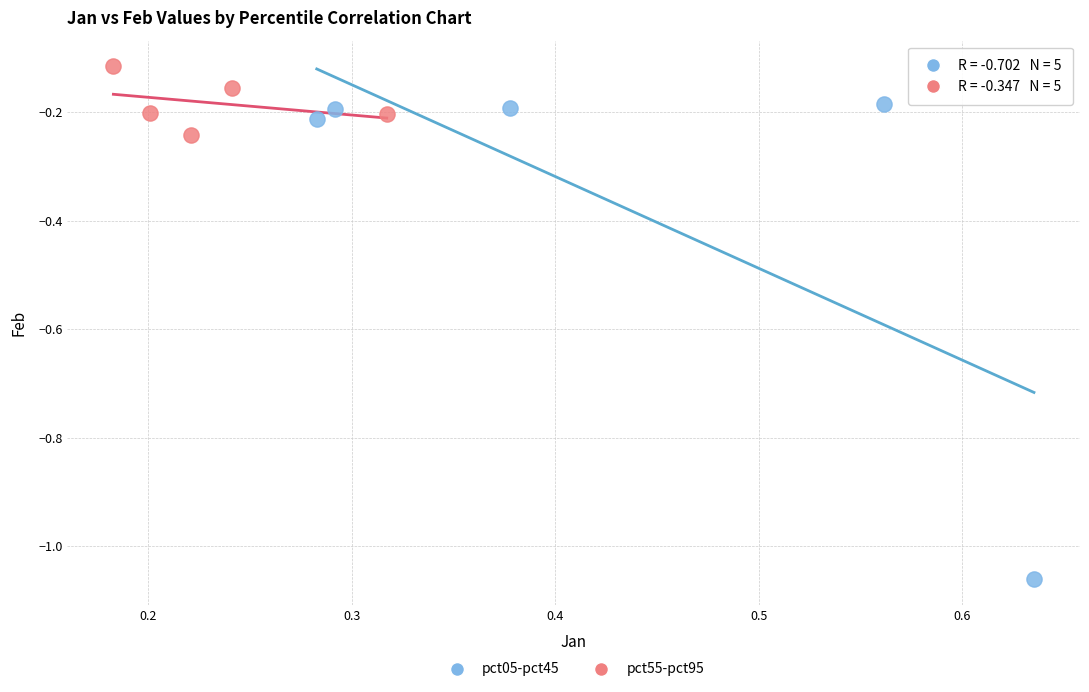

Which series has the largest Y range (max minus min)?

pct05-pct45